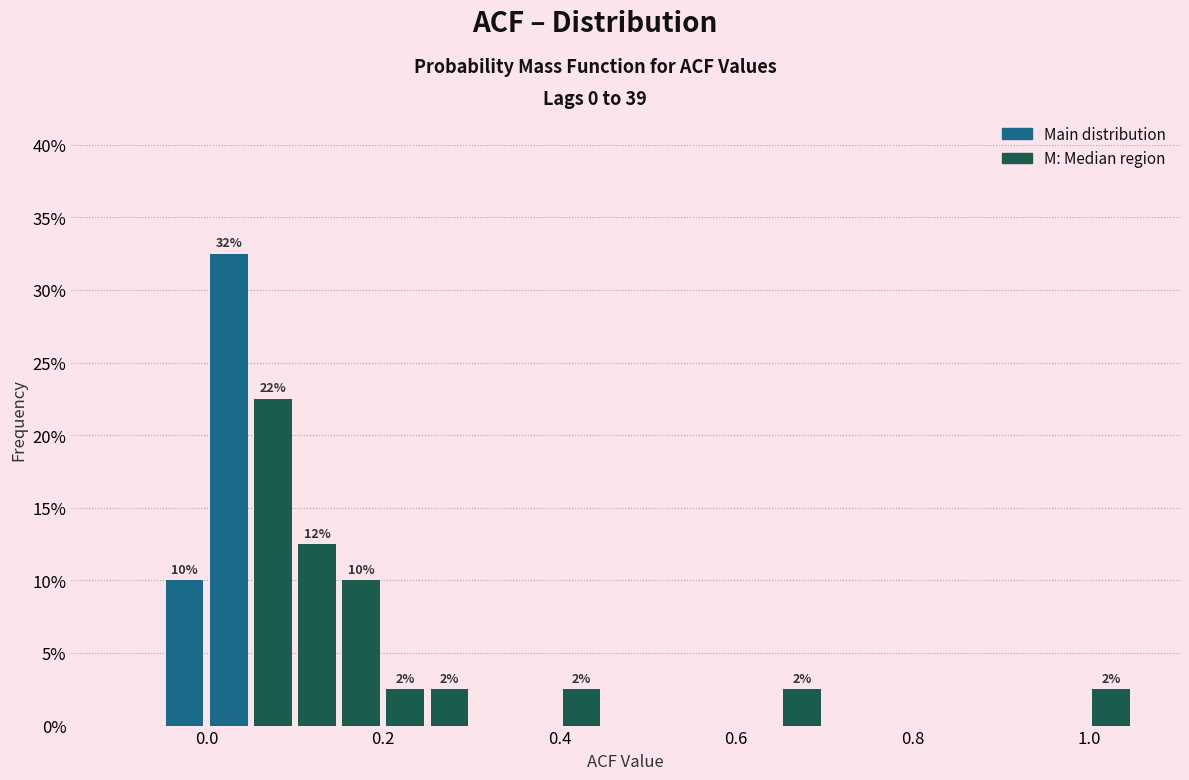

Around what value on the x-axis is the tallest bar? Give the approximate position of its centre, as read against the axis.

0.02